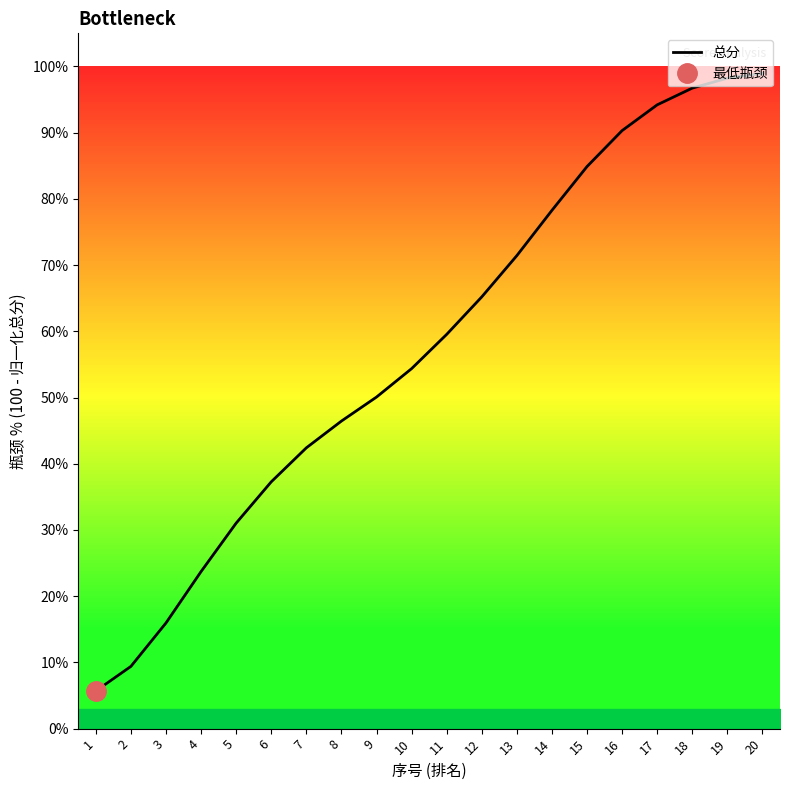

At which category does the chart reach its minimum across all series?

1